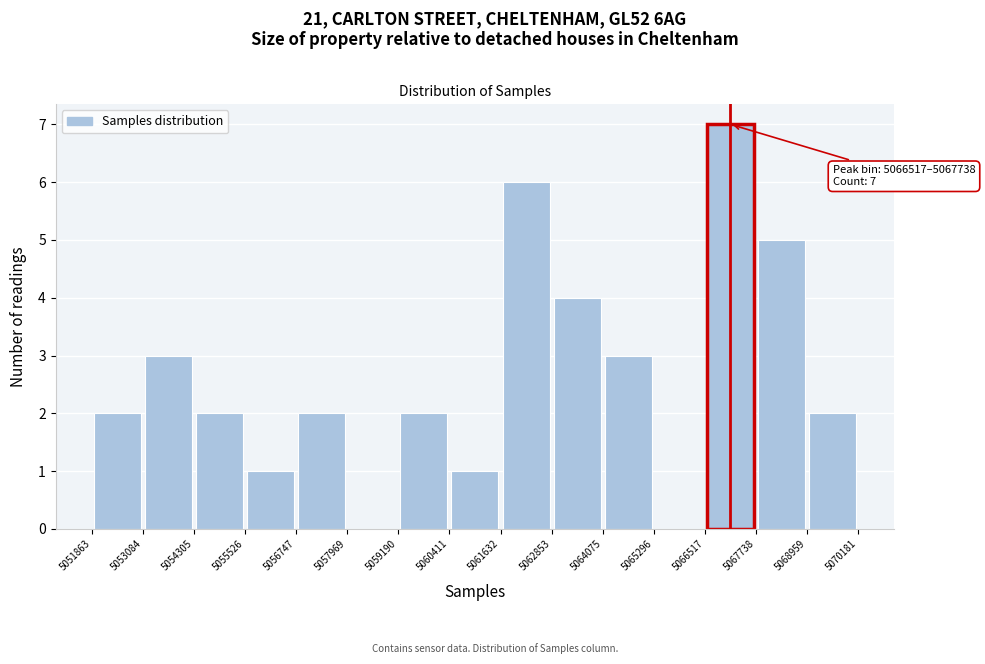

Over which range of the x-axis is the bar tallest?

5066517 to 5067738